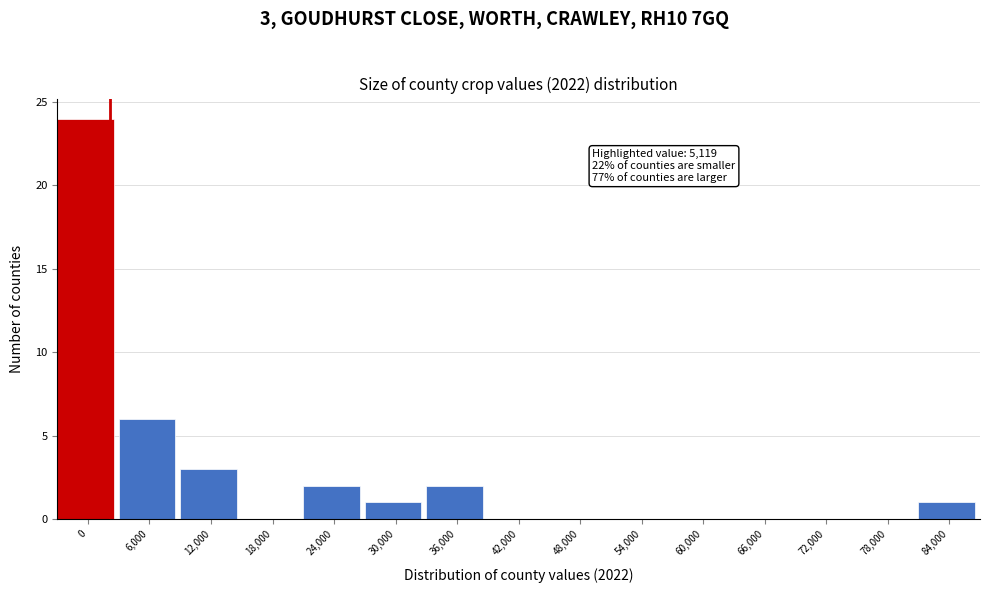

Reading left to right, list all the values displayed in this chart.

0=24	6,000=6	12,000=3	18,000=0	24,000=2	30,000=1	36,000=2	42,000=0	48,000=0	54,000=0	60,000=0	66,000=0	72,000=0	78,000=0	84,000=1